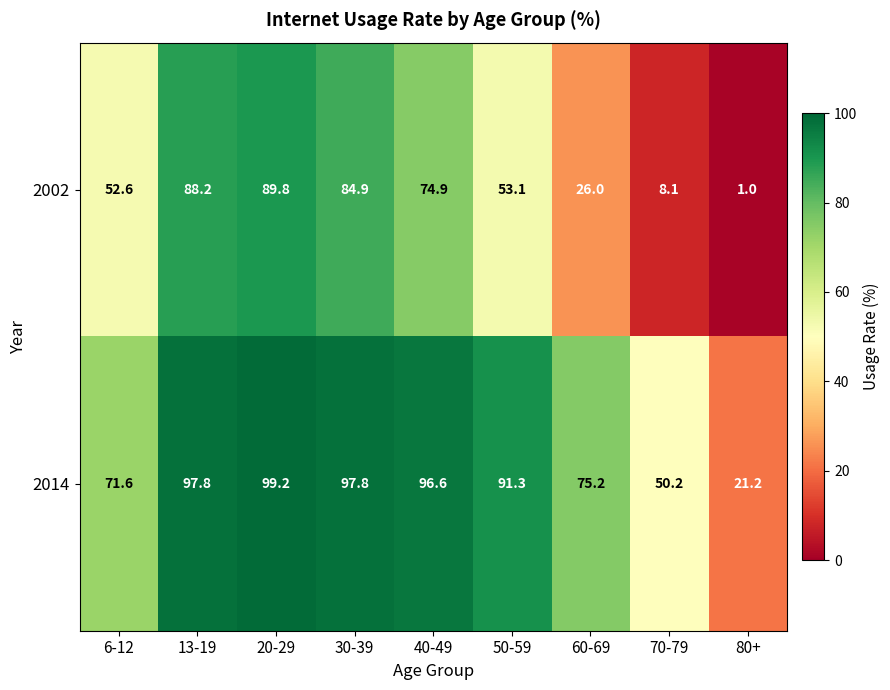

What is the average value of the 2014 series?

77.9